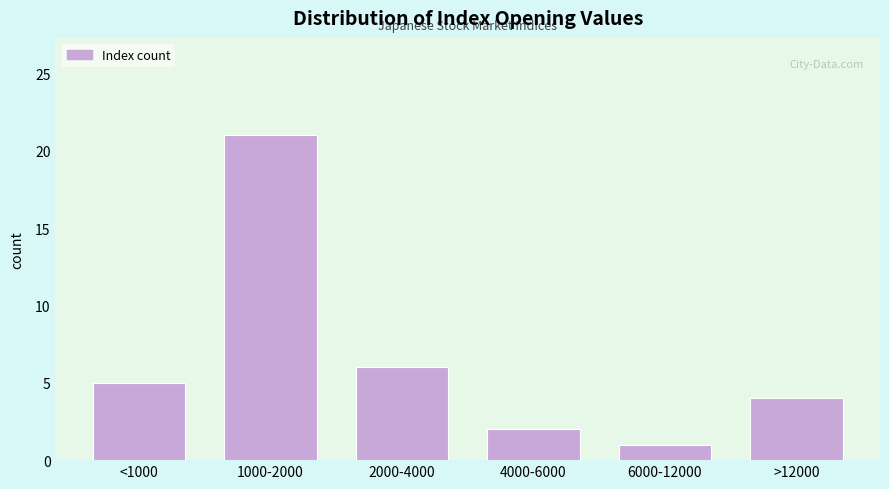

Reading left to right, list all the values displayed in this chart.

<1000=5	1000-2000=21	2000-4000=6	4000-6000=2	6000-12000=1	>12000=4